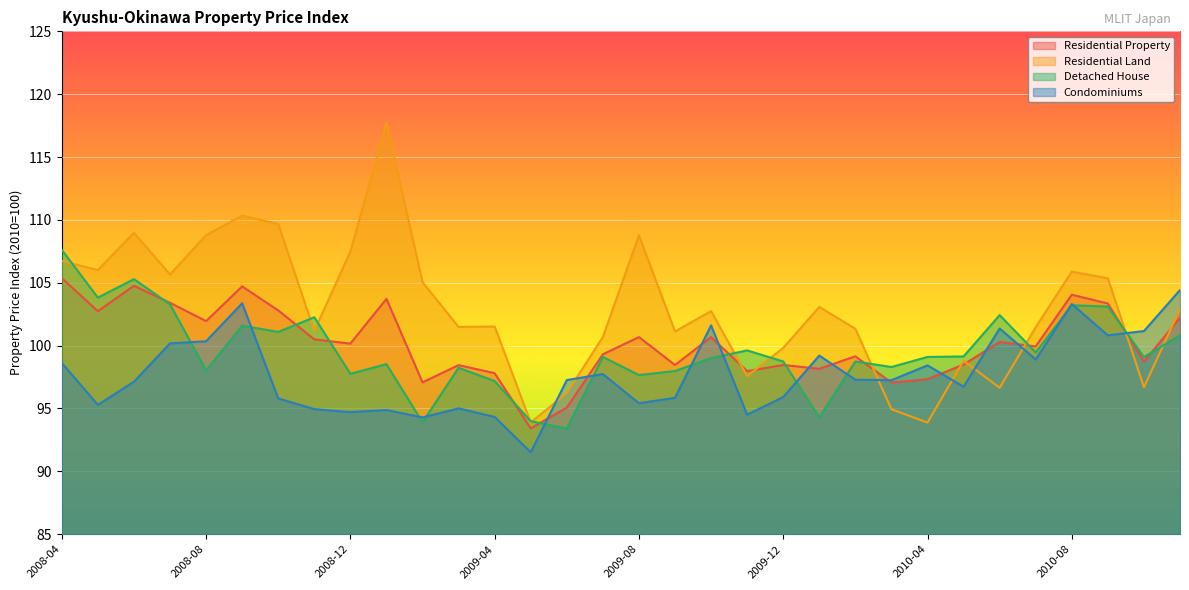

Does the chart display data point markers on the line(s)?

No